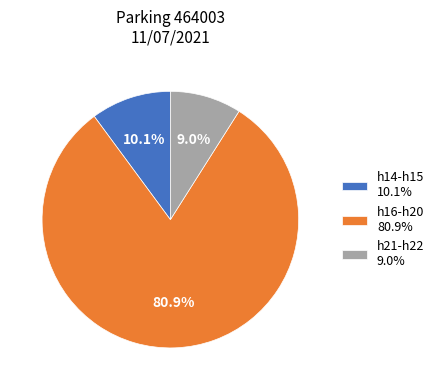

Which has a higher value, h21-h22 9.0% or h14-h15 10.1%?

h14-h15 10.1%